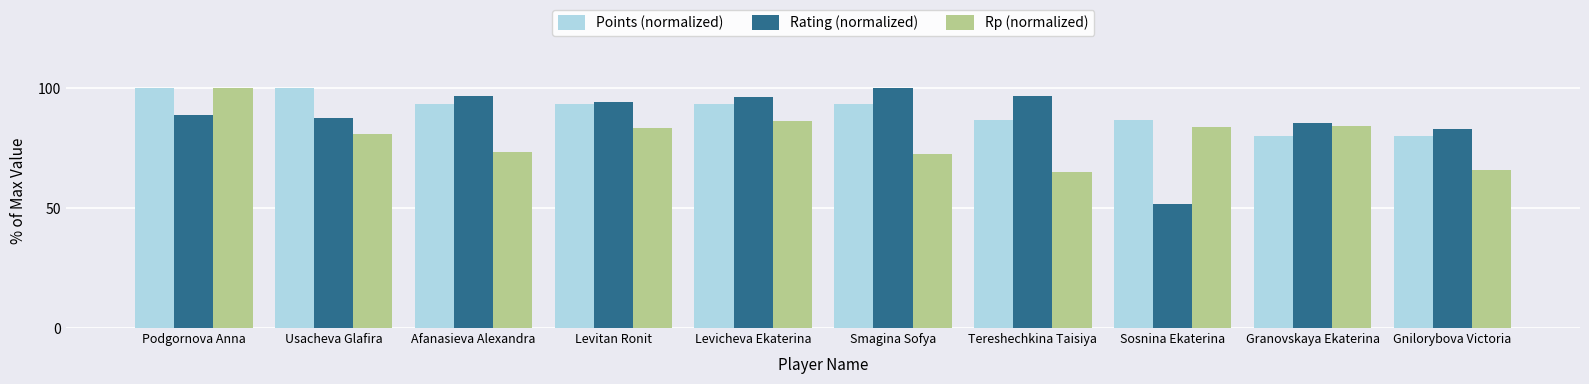

What is the lowest value of the Rp (normalized) series?

65.2